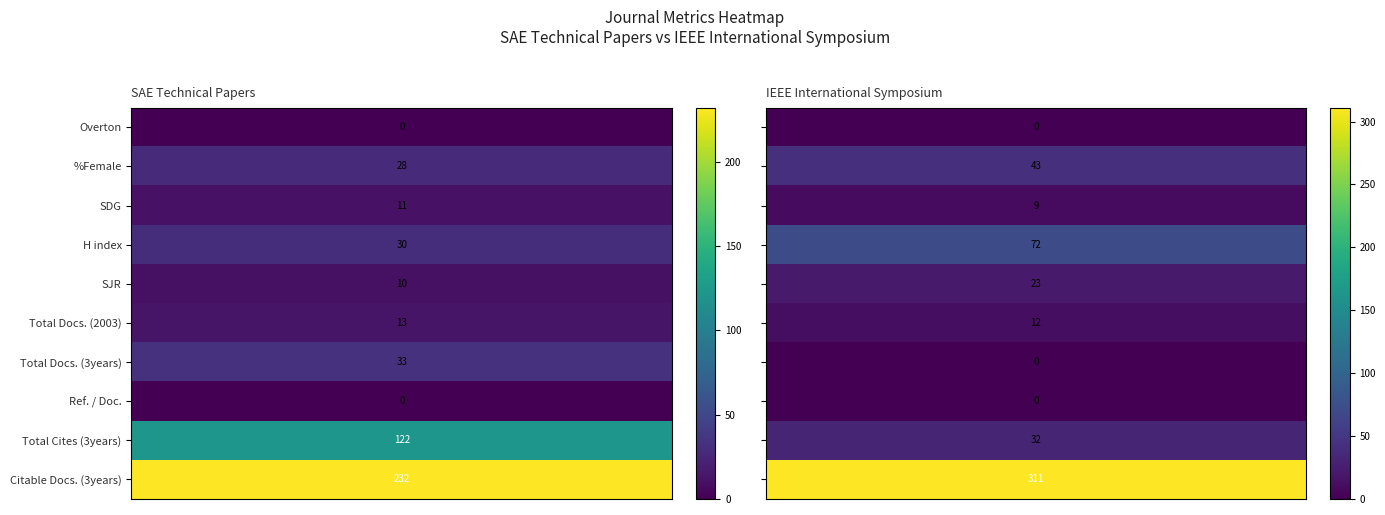

What is the difference between the maximum and second lowest values in the IEEE International Symposium series?

311